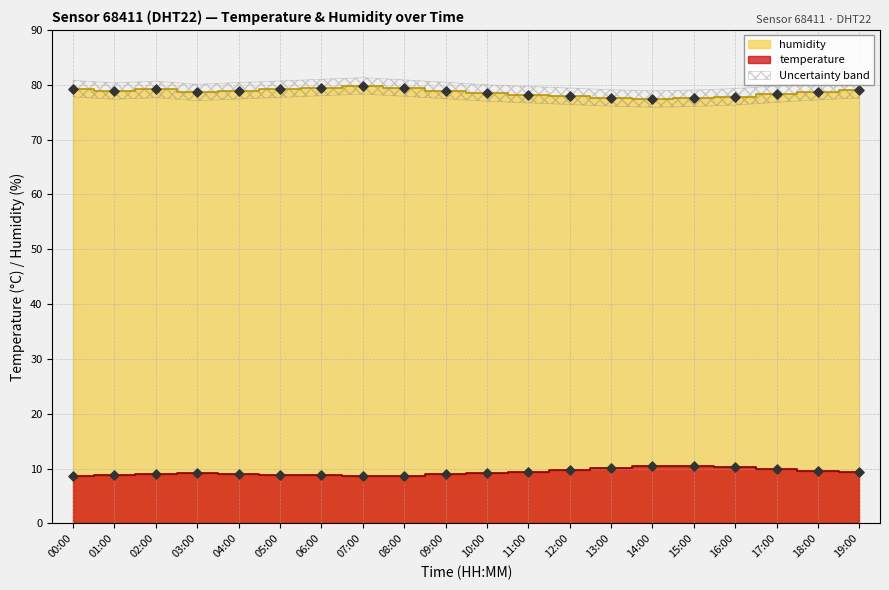

Which series reaches the maximum Y coordinate?

humidity